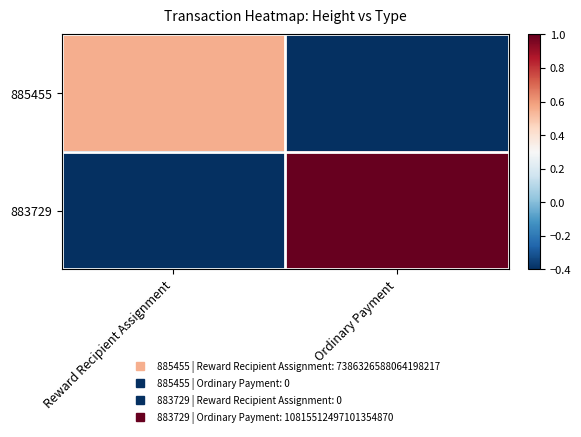

Between Reward Recipient Assignment and Ordinary Payment, which series saw the biggest shift?

883729